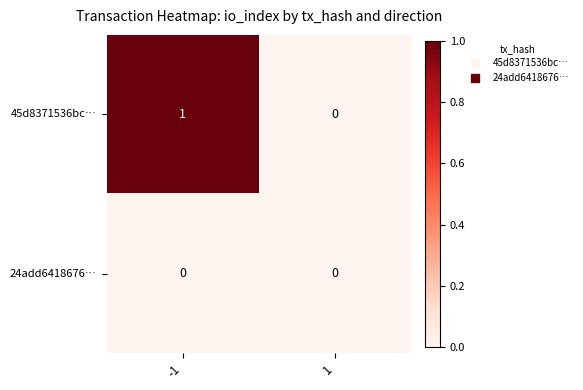

What is the total value across all series at -1?

1